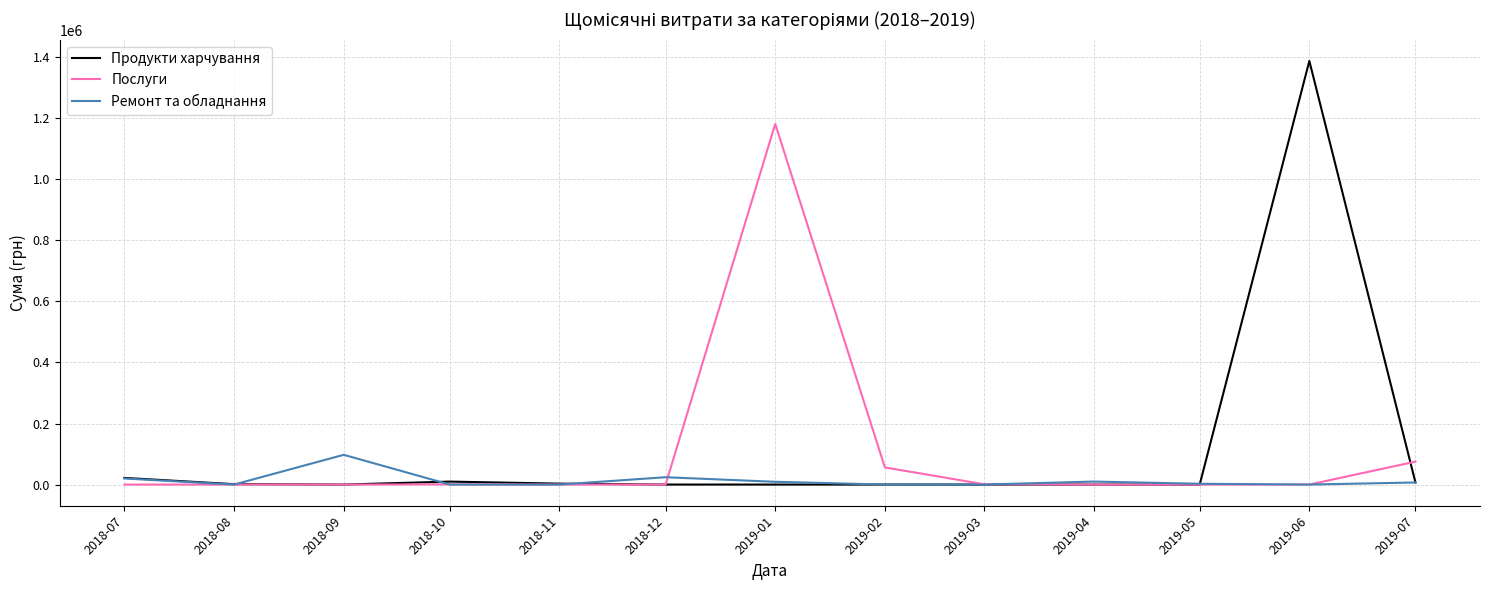

The value of Послуги at 2018-12 is -467159.3. True or false?

False